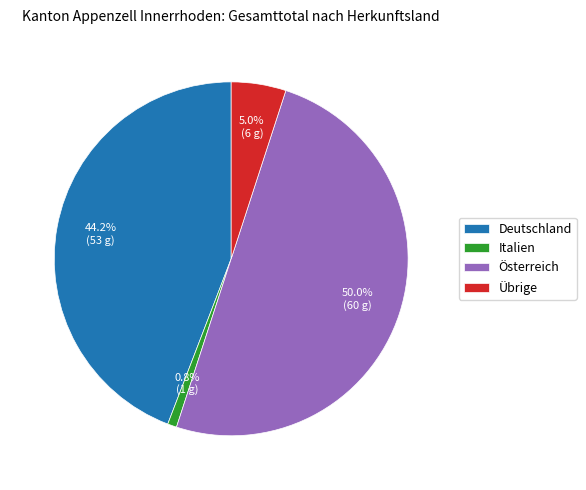

To the nearest percent, what is the combined percentage of Deutschland and Übrige?

49%